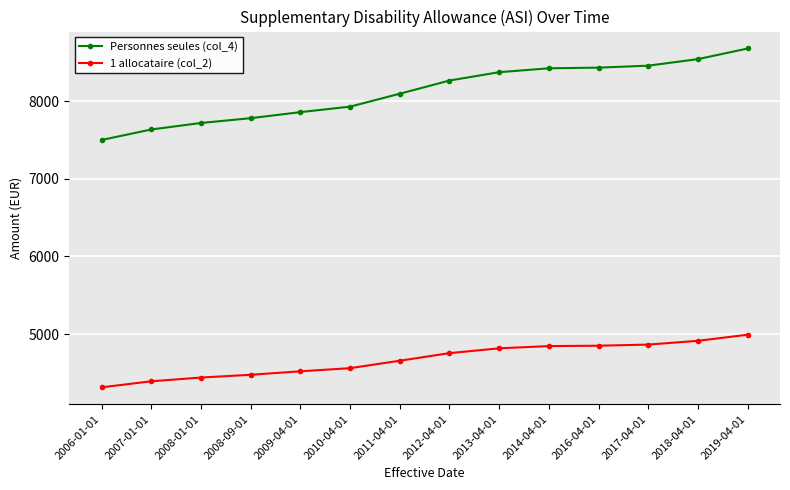

Does the chart display data point markers on the line(s)?

Yes